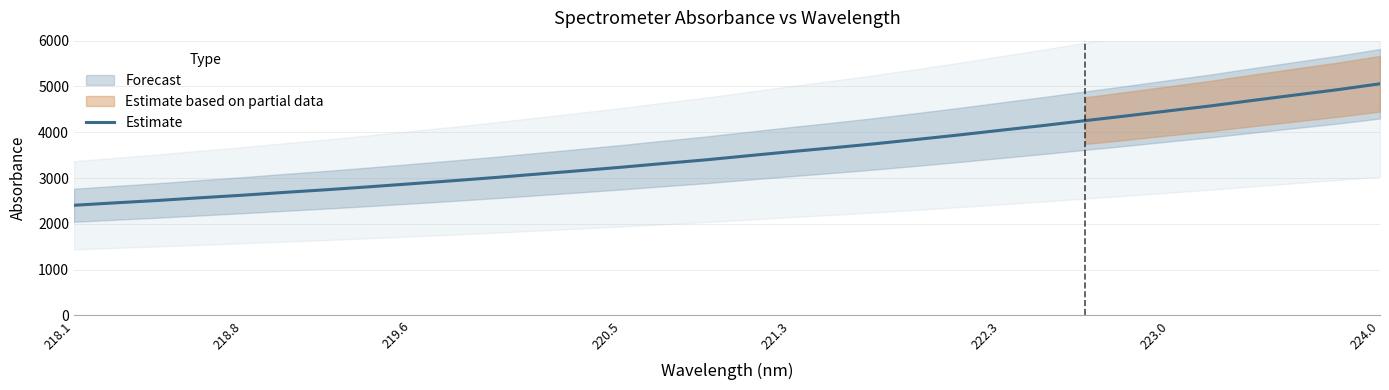

Reading left to right, extract all data points from this chart.

2405.6	2459.5	2511.4	2569.9	2625.3	2687.4	2745.5	2809.1	2875.4	2942.6	3012.7	3087.2	3161.3	3237.8	3319.2	3398.5	3487.8	3576.1	3660.5	3748.4	3843.7	3941.2	4044.7	4146.7	4254.4	4359.9	4469.8	4578.4	4698.0	4814.8	4930.5	5058.9